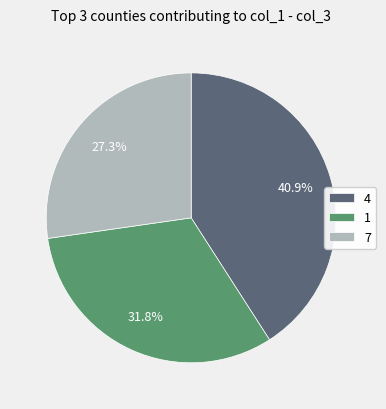

Count the number of slices in the pie.

3